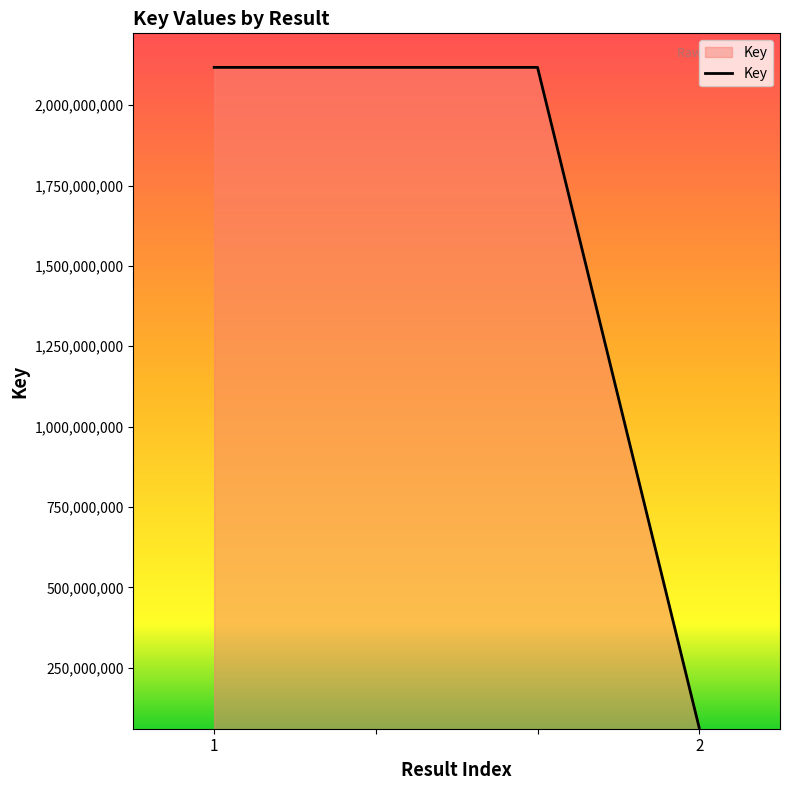

What is the smallest value displayed?

63436072